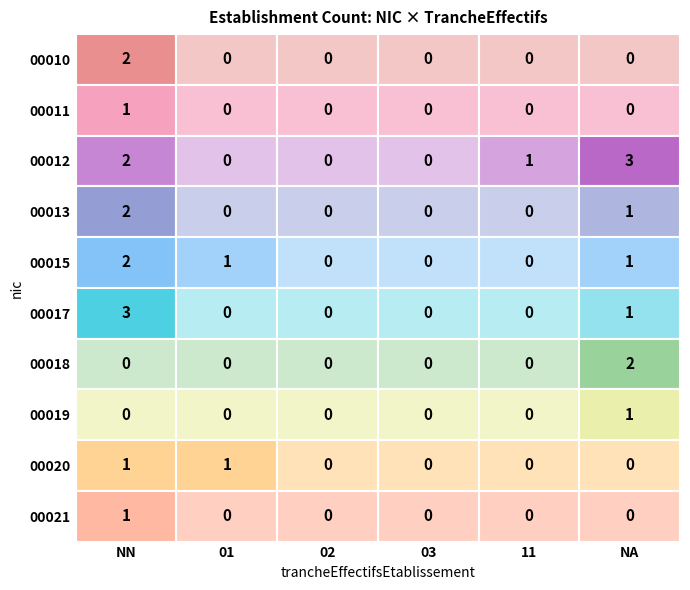

Which category has the lowest value across all series?

02